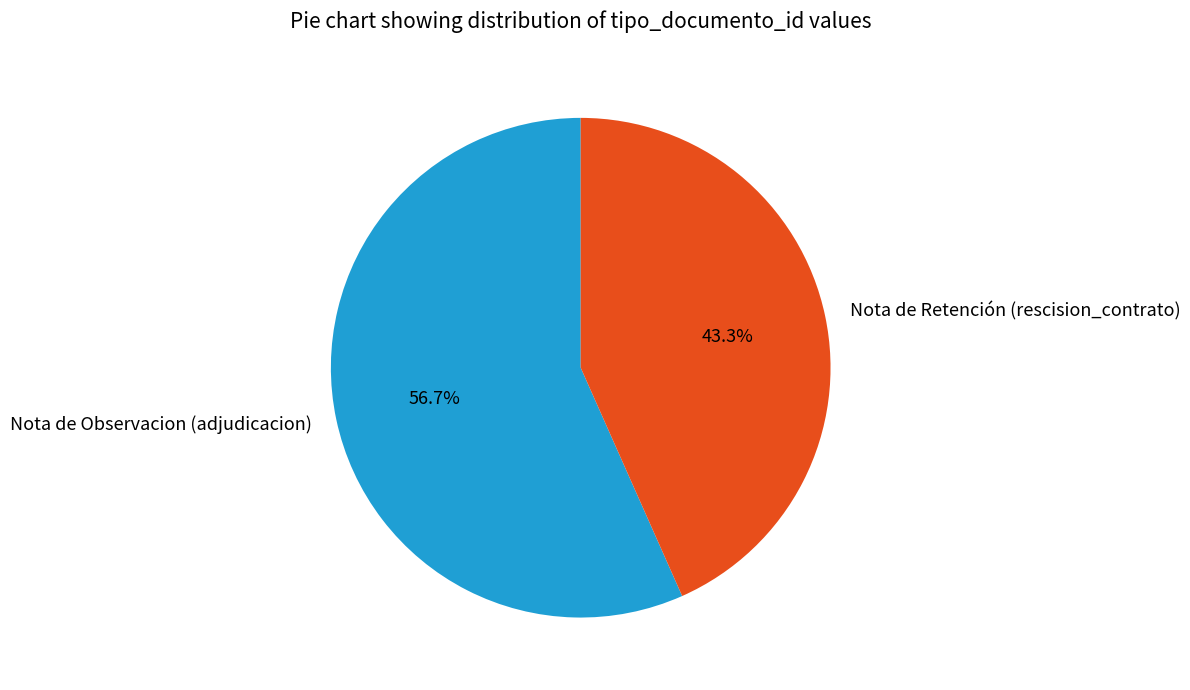

Which slice is the largest?

Nota de Observacion (adjudicacion)